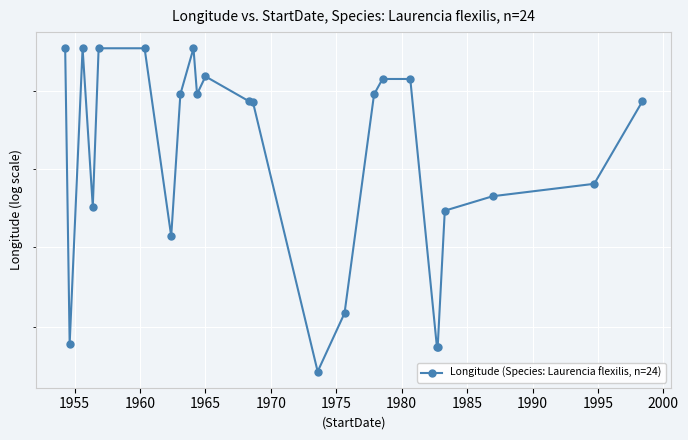

What is the sum of the values at 1965 and 1985?

300.9